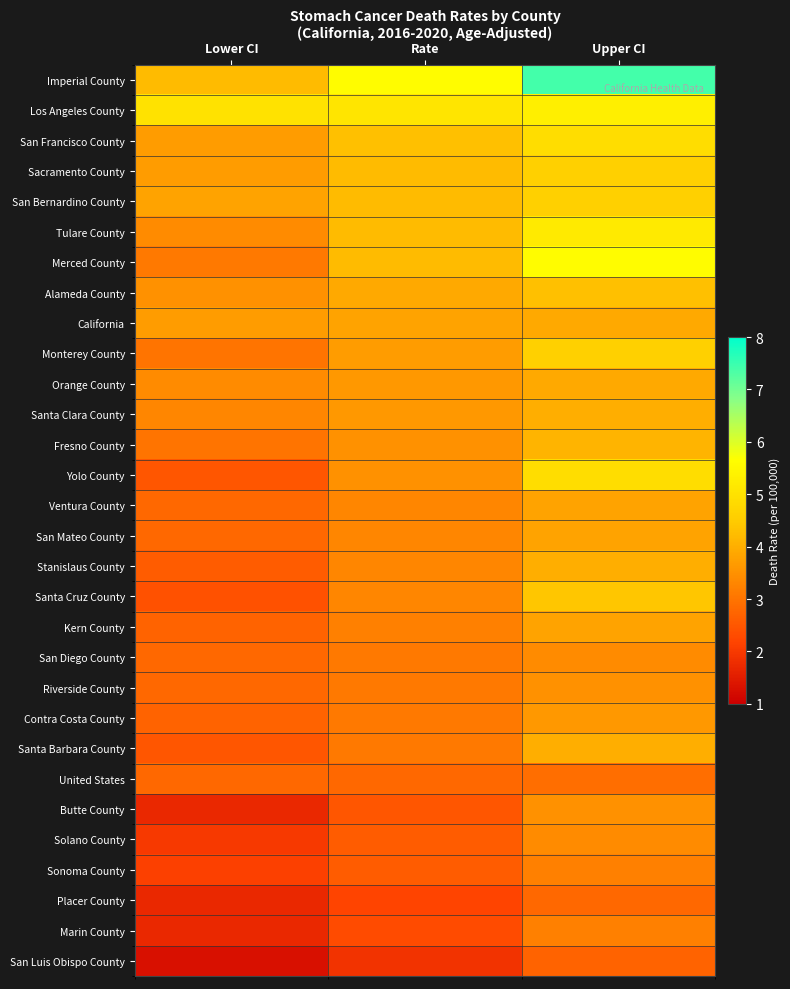

Which series has the widest spread of values?

Imperial County